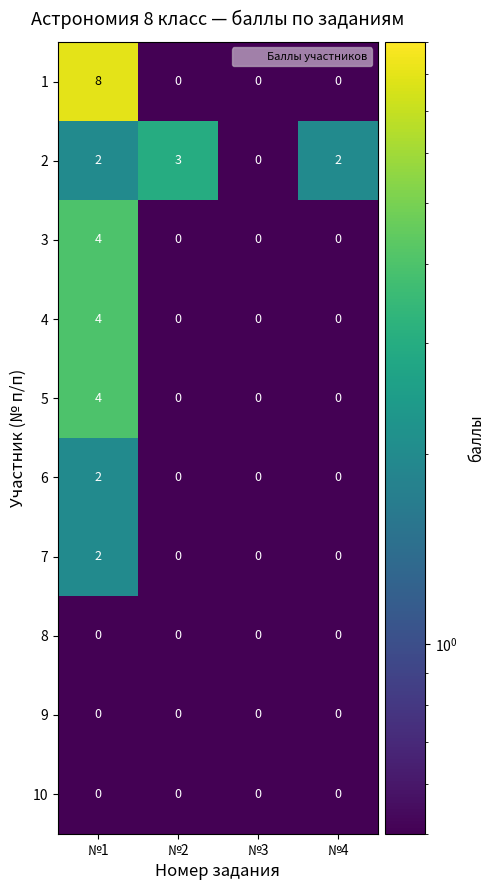

What is the spread (max minus min) of values at №2?

3